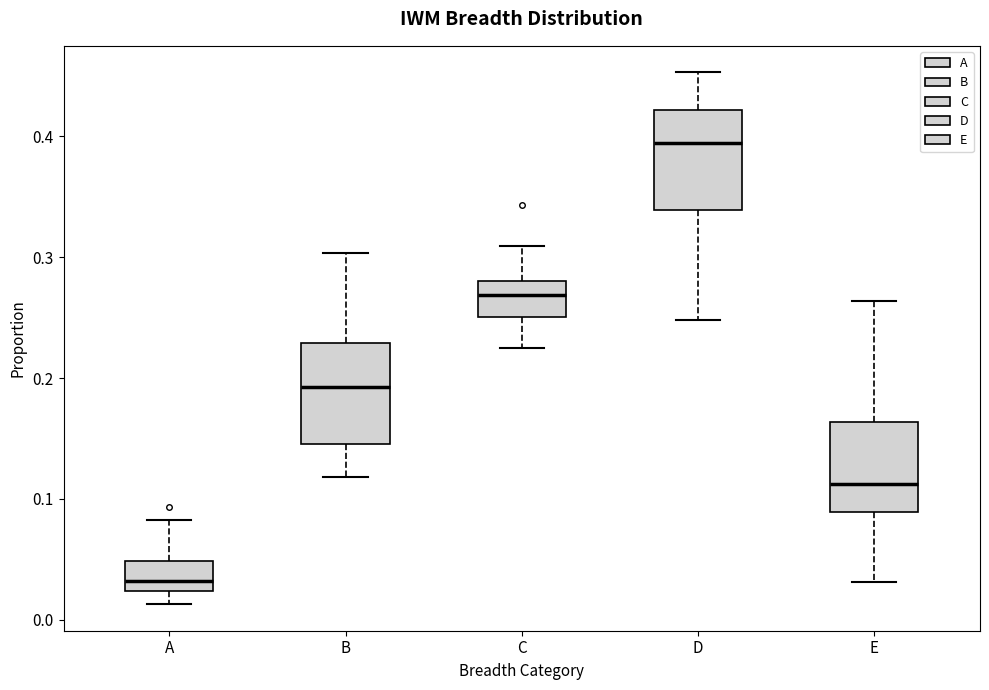

Reading left to right, read every box against the y-axis: the position of its median line, the range the box covers, and the ends of its whiskers. The values are not printed on the chart, so give them approximately, as read against the axis.

A: median 0.03, box 0.02 to 0.05, whiskers 0.01 to 0.08
B: median 0.19, box 0.15 to 0.23, whiskers 0.12 to 0.30
C: median 0.27, box 0.25 to 0.28, whiskers 0.23 to 0.31
D: median 0.39, box 0.34 to 0.42, whiskers 0.25 to 0.45
E: median 0.11, box 0.09 to 0.16, whiskers 0.03 to 0.26